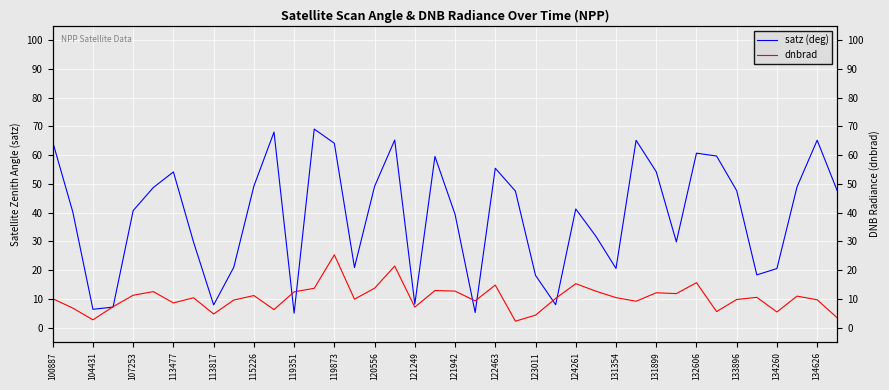

True or false: dnbrad has a value of 3.0 at 107253.

False